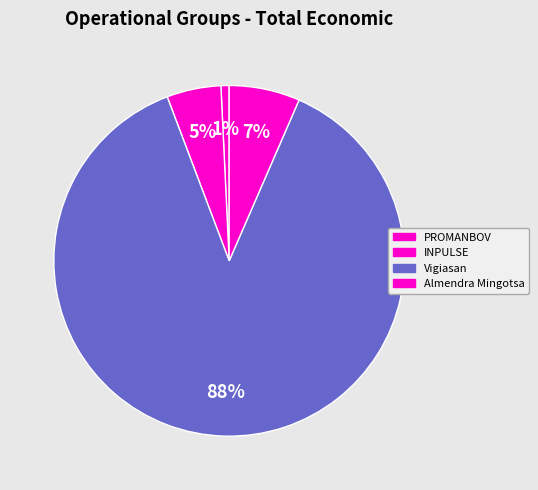

To the nearest percent, what is the difference between the Almendra Mingotsa and PROMANBOV slice percentages?

6%